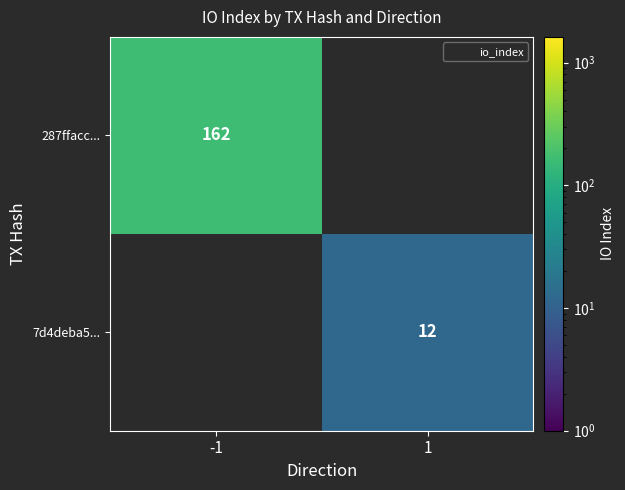

Which label corresponds to the largest value in the chart?

-1